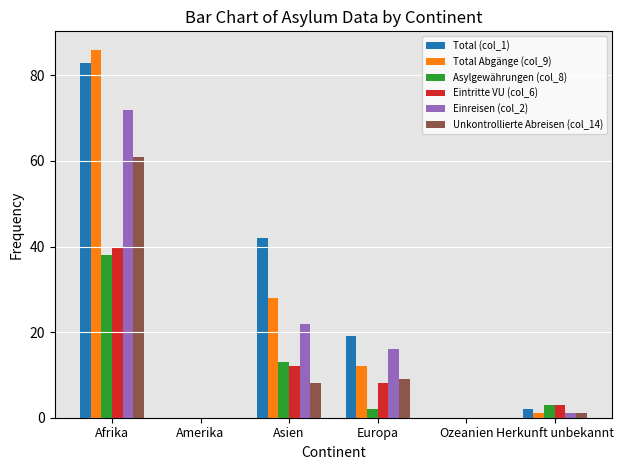

Is it true that Einreisen (col_2) equals 22 at Asien?

True